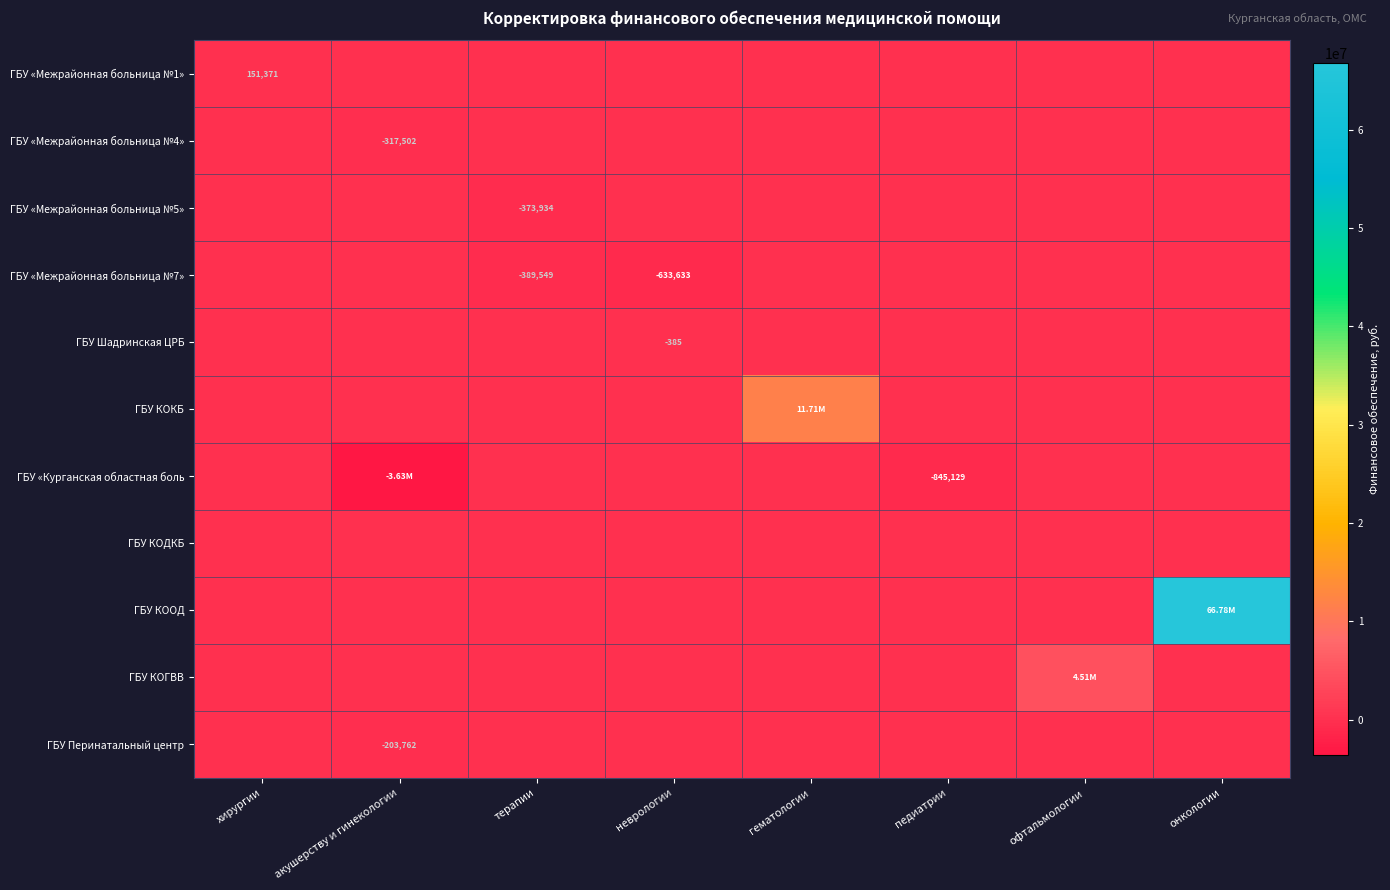

What is the difference between the ГБУ «Курганская областная боль values at педиатрии and гематологии?

845128.7